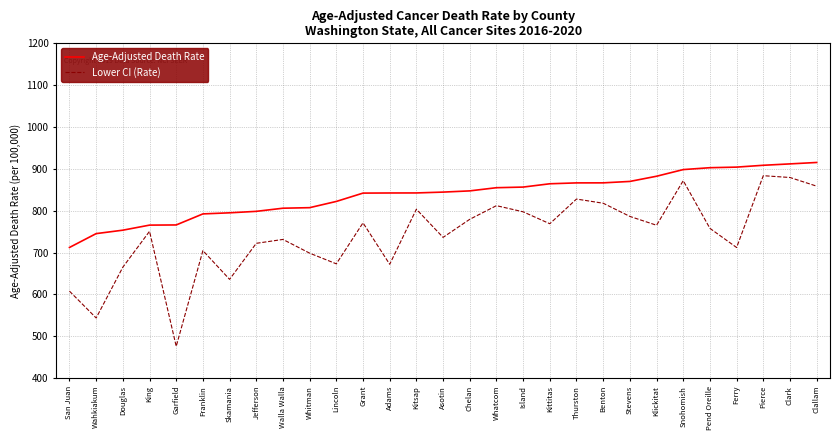

True or false: Lower CI (Rate) has more than 0 interior local peaks.

True